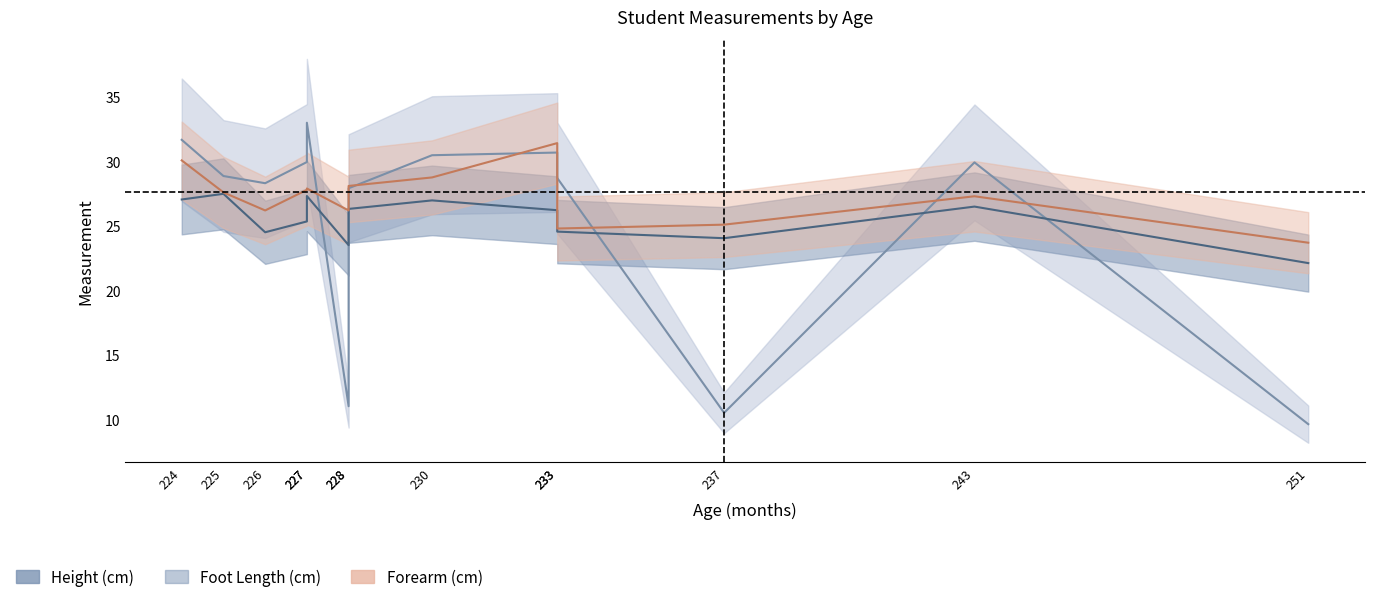

What is the sum of the Forearm (cm) values at 226 and 243?

53.5